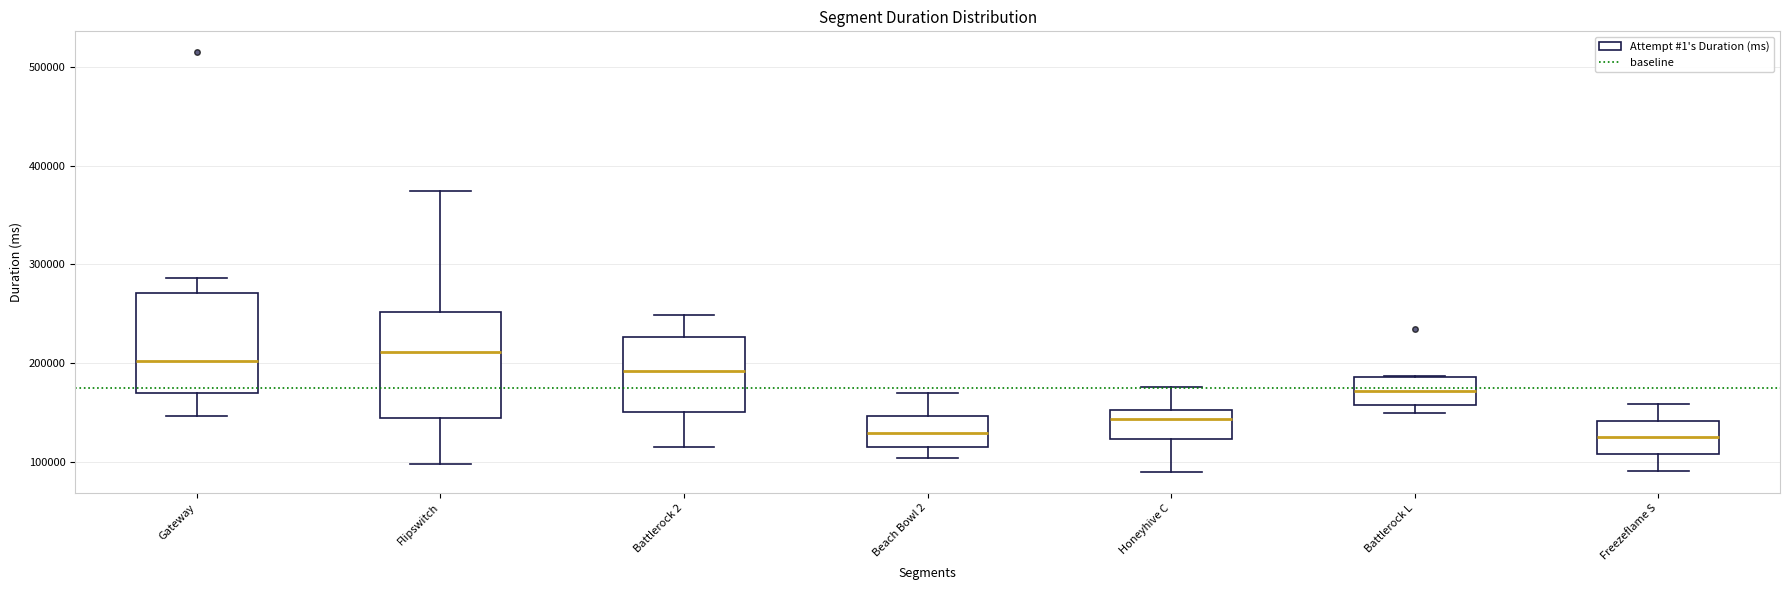

Reading left to right, transcribe this box plot: for each box, give where its median line is, the range the box spans, and where its two whiskers end, as read against the y-axis. The values are not printed on the chart, so give them approximately, as read against the axis.

Gateway: median 200000, box 170000 to 270000, whiskers 150000 to 290000
Flipswitch: median 210000, box 140000 to 250000, whiskers 100000 to 370000
Battlerock 2: median 190000, box 150000 to 230000, whiskers 120000 to 250000
Beach Bowl 2: median 130000, box 120000 to 150000, whiskers 100000 to 170000
Honeyhive C: median 140000, box 120000 to 150000, whiskers 90000 to 180000
Battlerock L: median 170000, box 160000 to 190000, whiskers 150000 to 190000
Freezeflame S: median 130000, box 110000 to 140000, whiskers 90000 to 160000